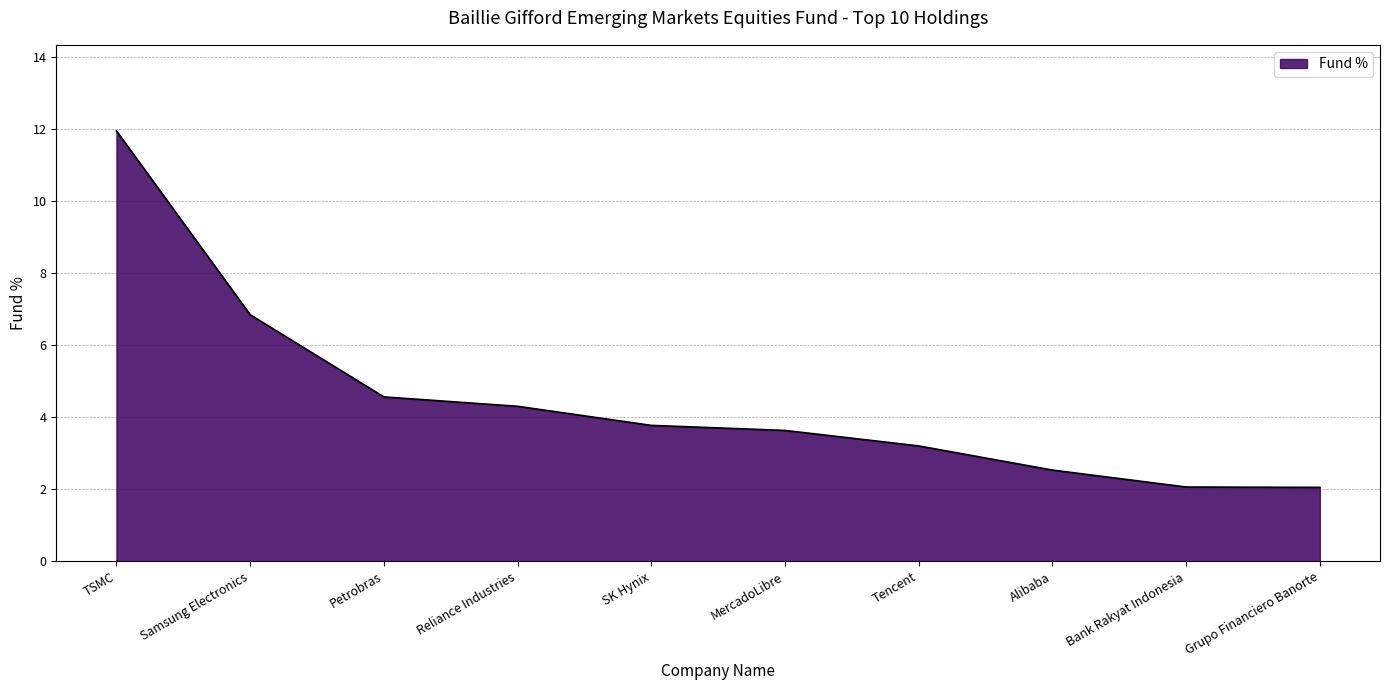

How many lines are shown in the chart?

1